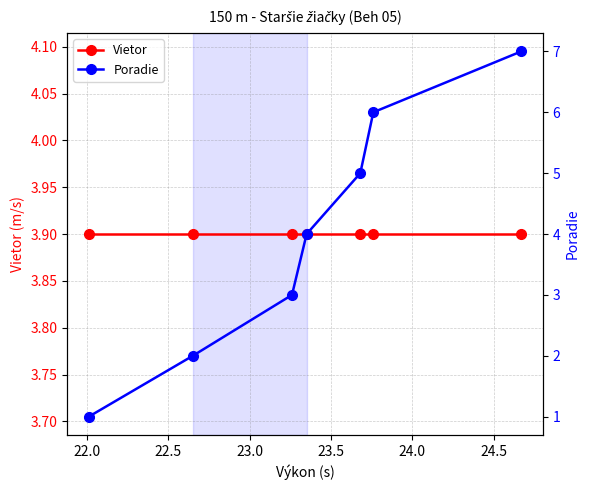

What is the lowest value of the Poradie series?

1.0